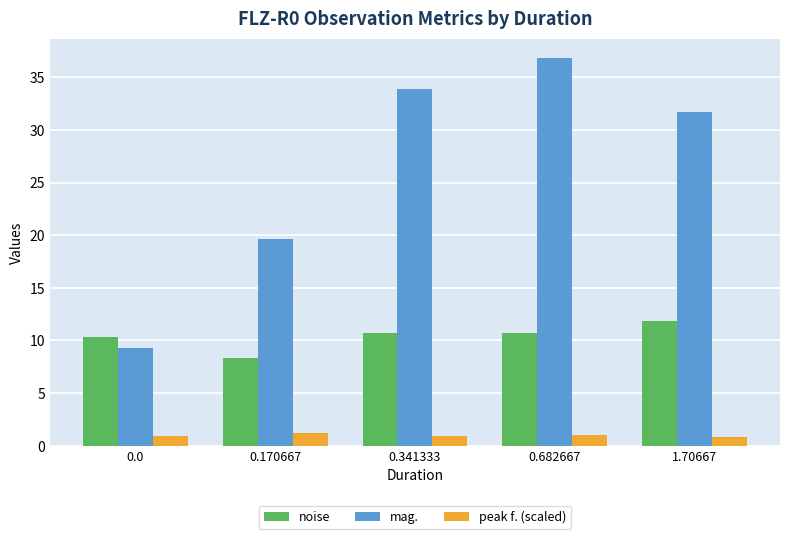

What is the average value of the peak f. (scaled) series?

1.0